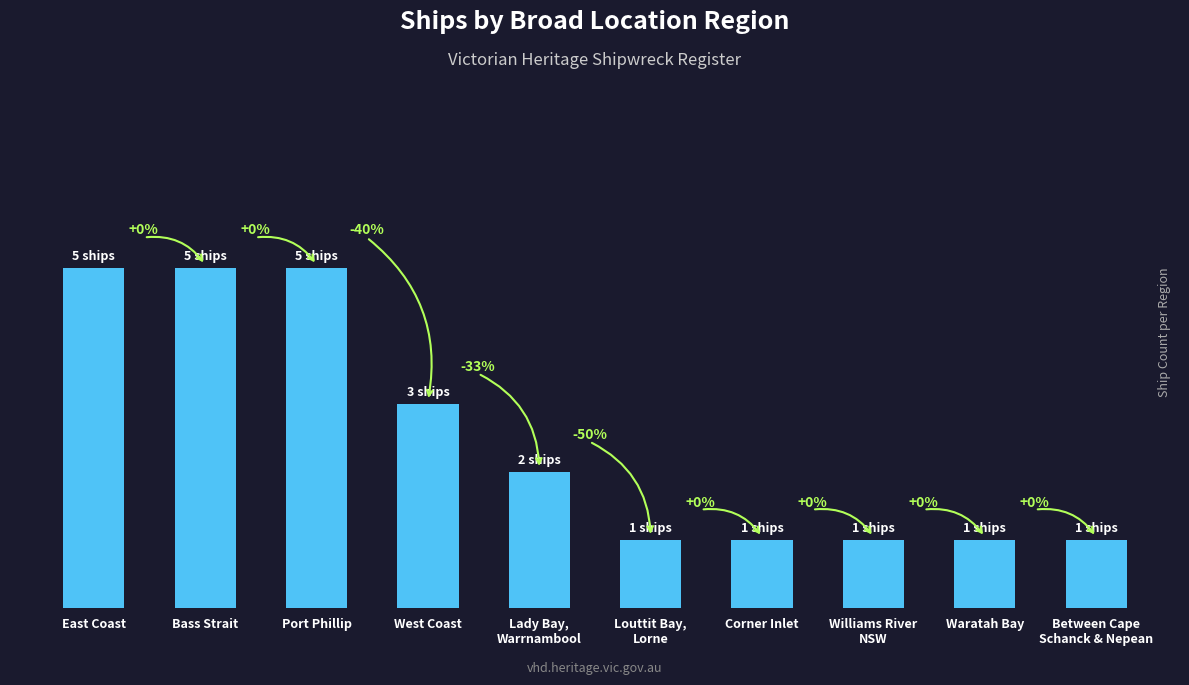

Are the bars horizontal?

No